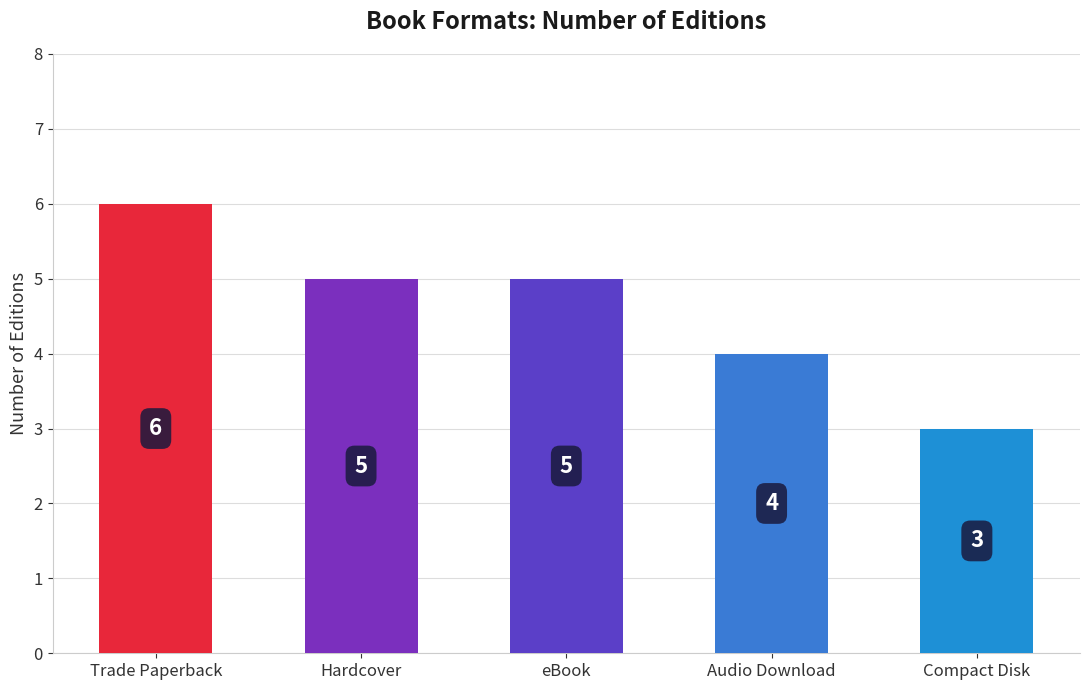

Reading left to right, extract all data points from this chart.

6	5	5	4	3